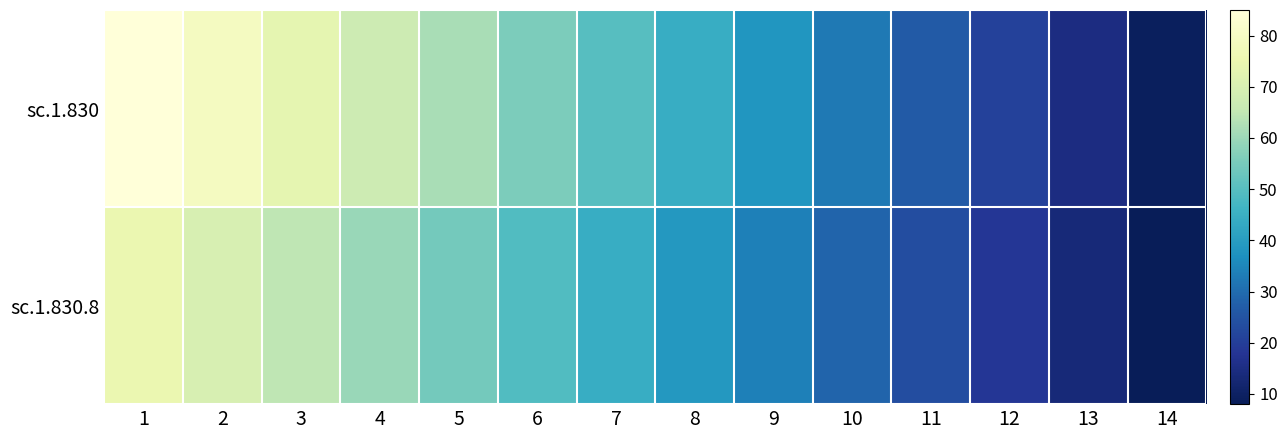

How many series are shown in this chart?

2